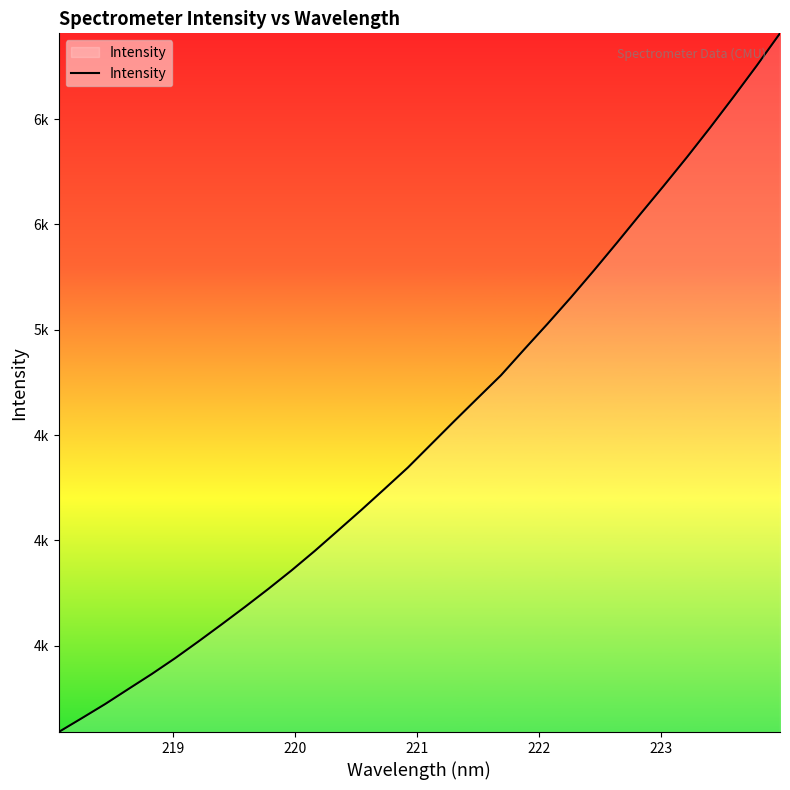

Is this an area chart (filled region under the line)?

Yes